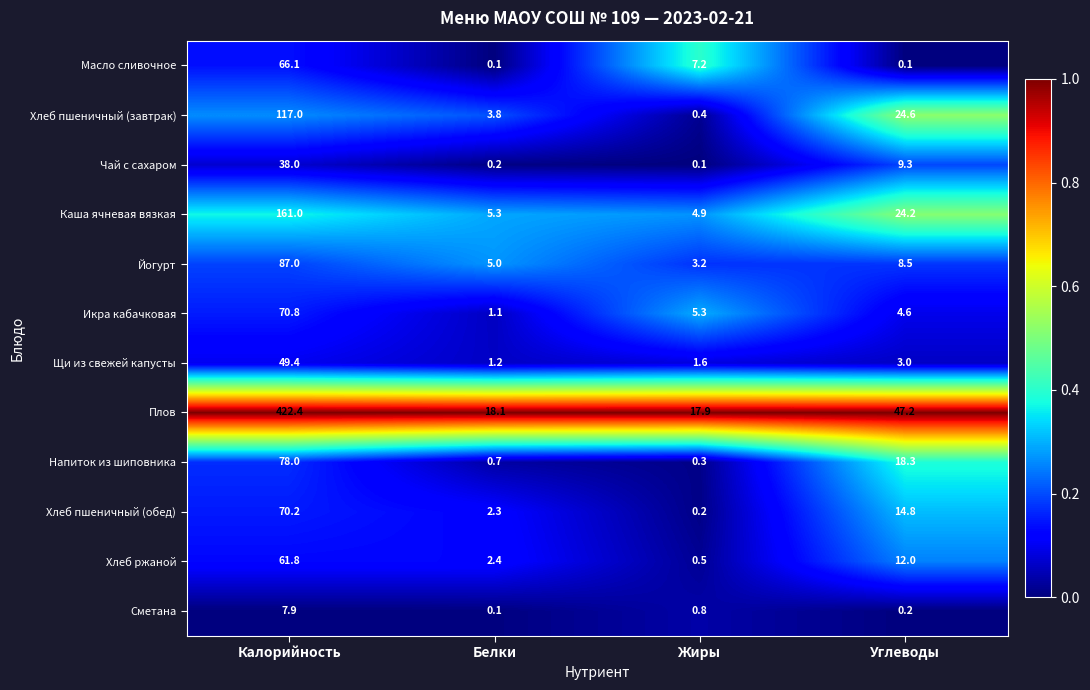

Is it true that Напиток из шиповника equals 123.7 at Калорийность?

False